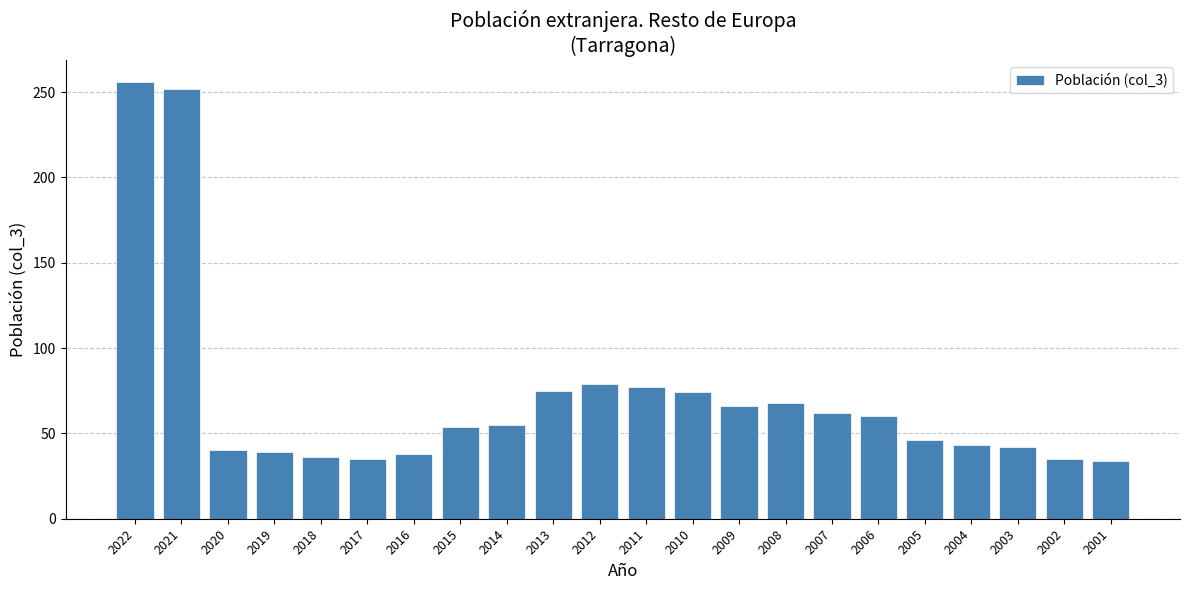

Which has a higher value, 2011 or 2005?

2011